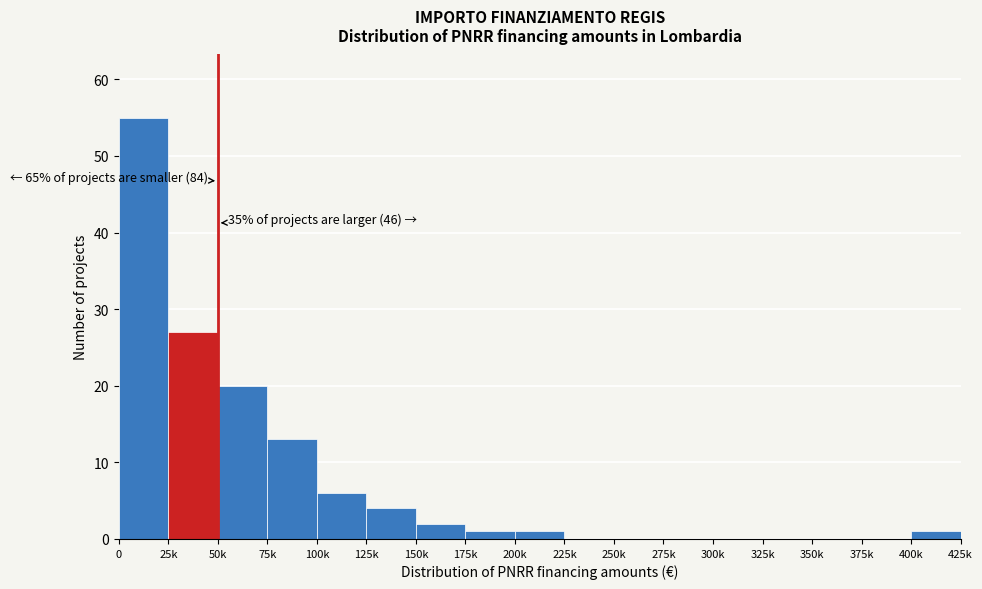

Reading right to left, transcribe all the data shown in this chart.

400k=1	375k=0	350k=0	325k=0	300k=0	275k=0	250k=0	225k=0	200k=1	175k=1	150k=2	125k=4	100k=6	75k=13	50k=20	25k=27	0=55